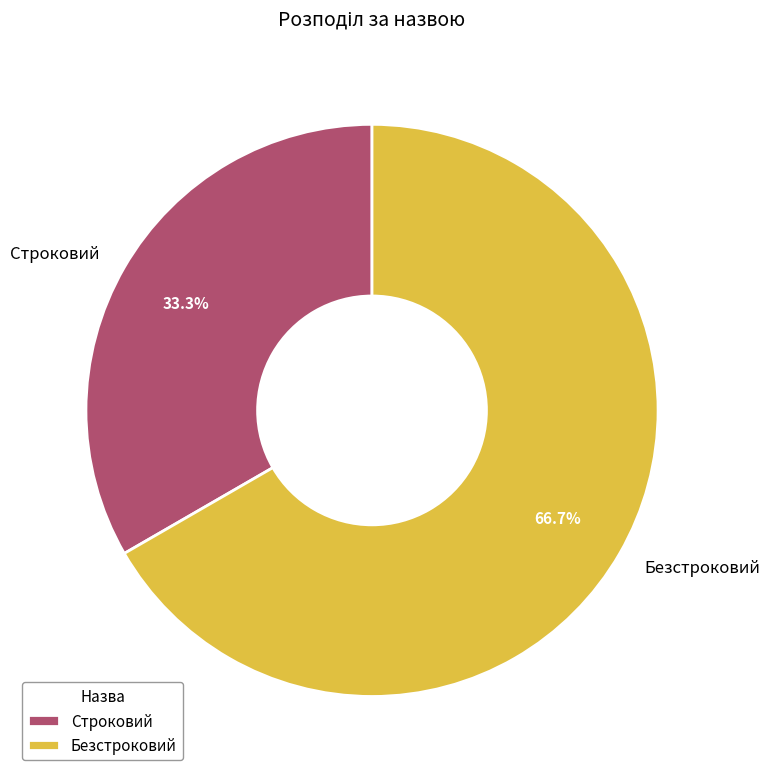

Does Строковий represent more than half of the total?

No